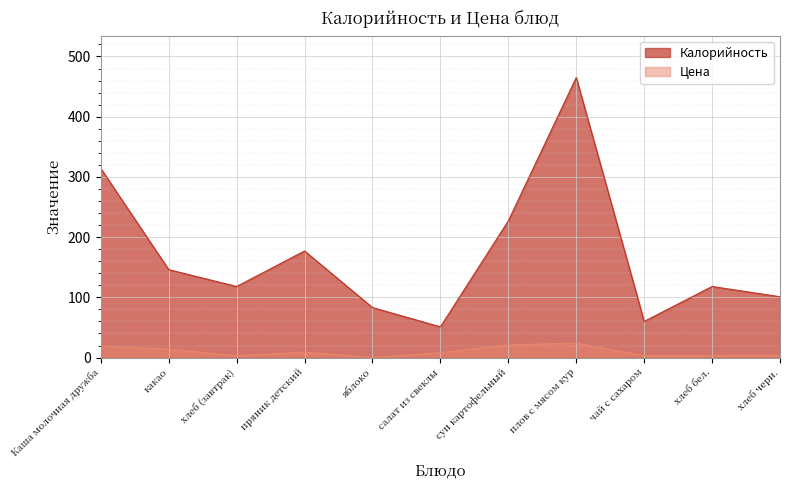

True or false: Цена and Калорийность cross at least once.

False